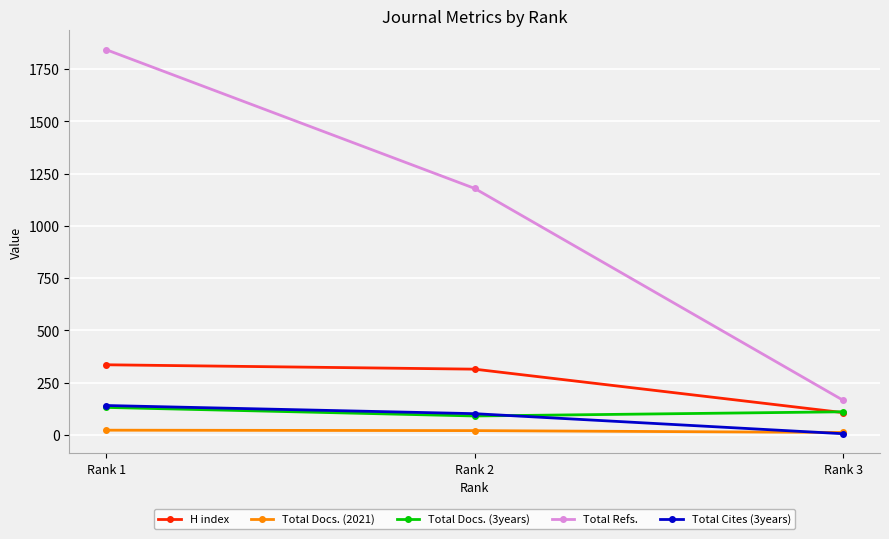

What is the maximum value for Total Docs. (3years)?

131